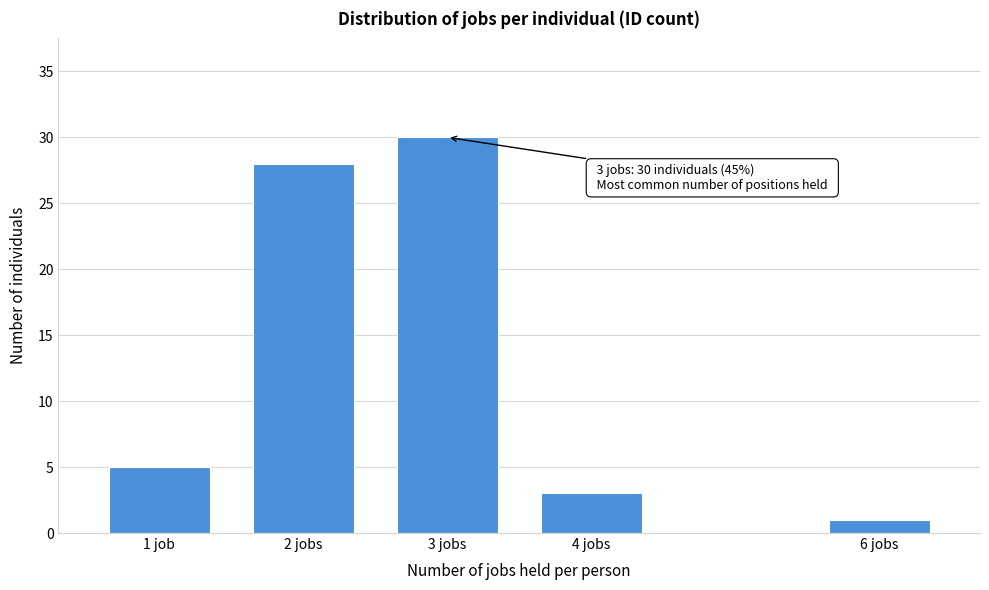

Reading left to right, transcribe all the data shown in this chart.

1 job=5	2 jobs=28	3 jobs=30	4 jobs=3	6 jobs=1